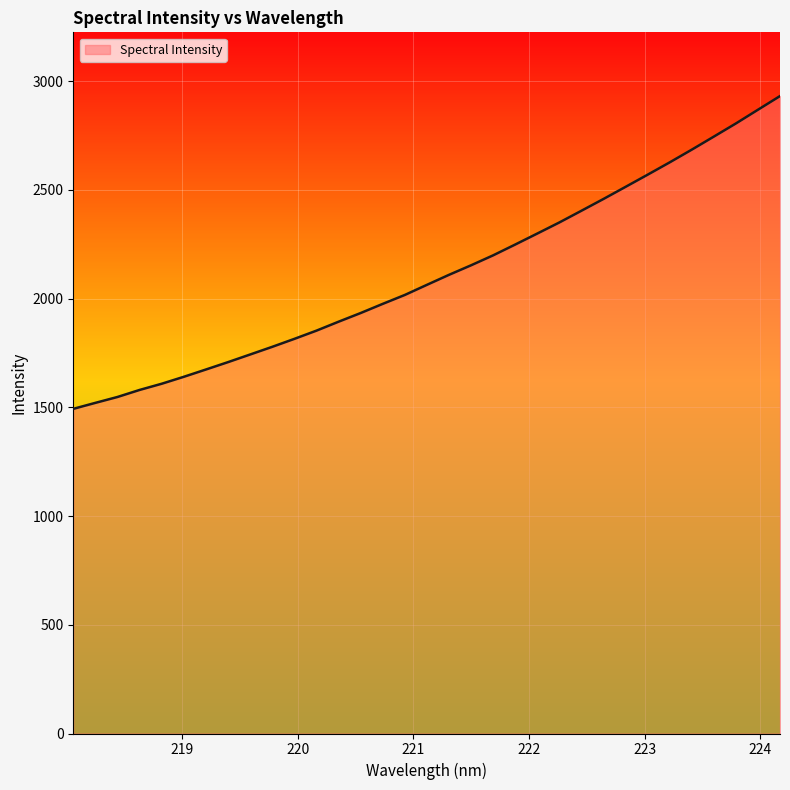

What is the maximum value shown in the chart?

2931.5